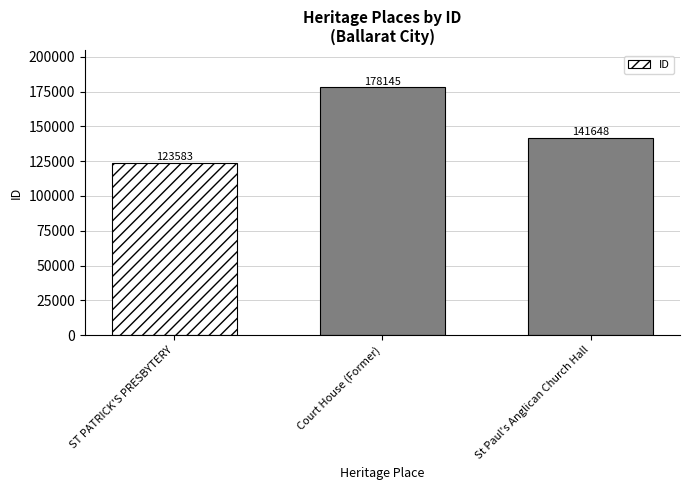

What is the value of the 2nd bar from the left?

178145